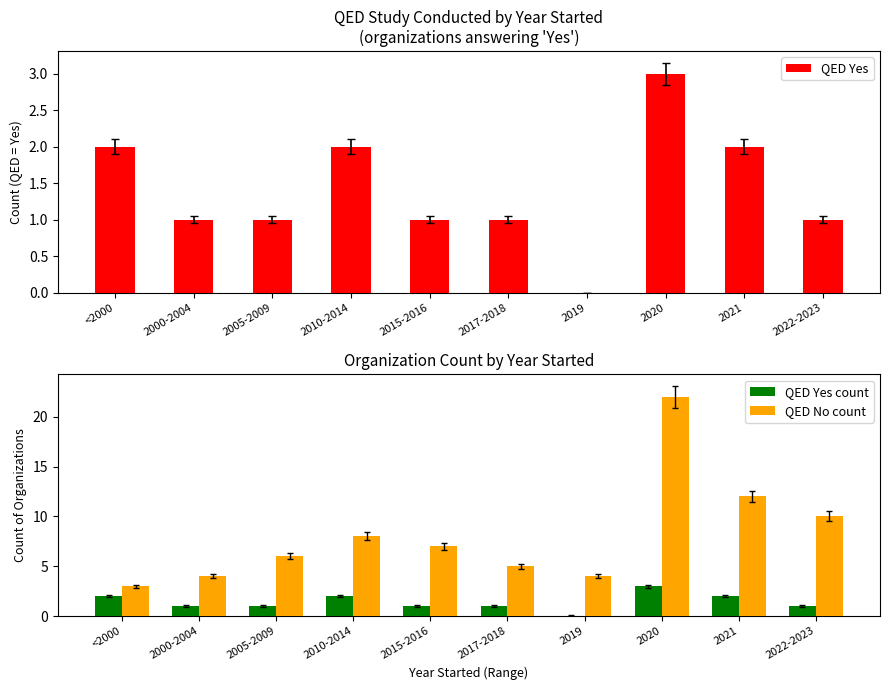

What is the sum of the QED Yes count values at 2020 and 2000-2004?

4